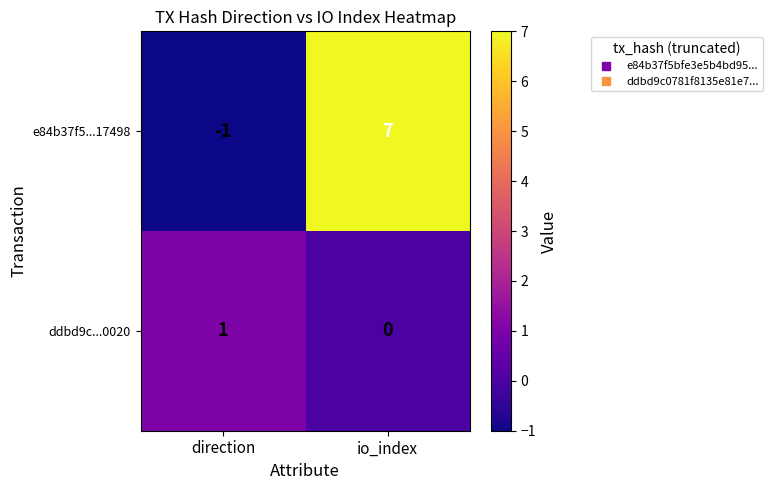

The ddbd9c...0020 series shows 1 at direction. True or false?

True